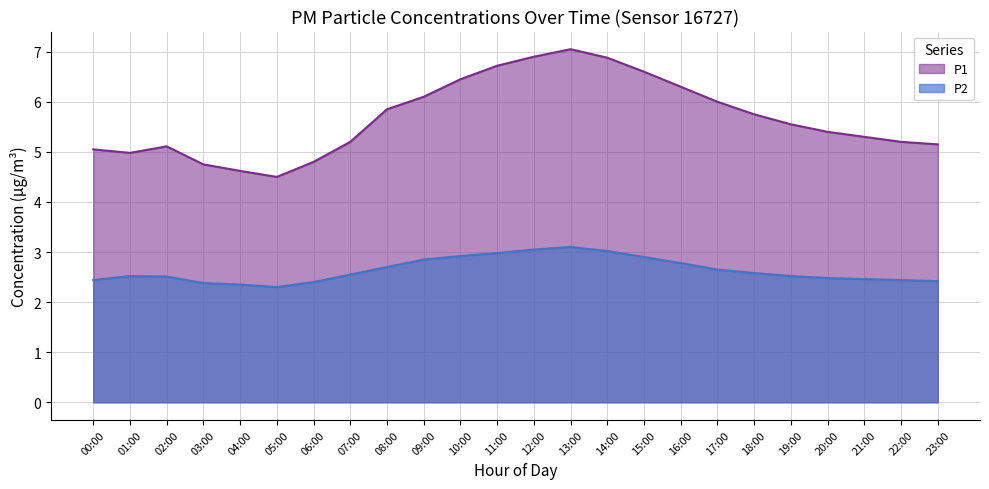

What is the label of the 10th point from the right?

14:00